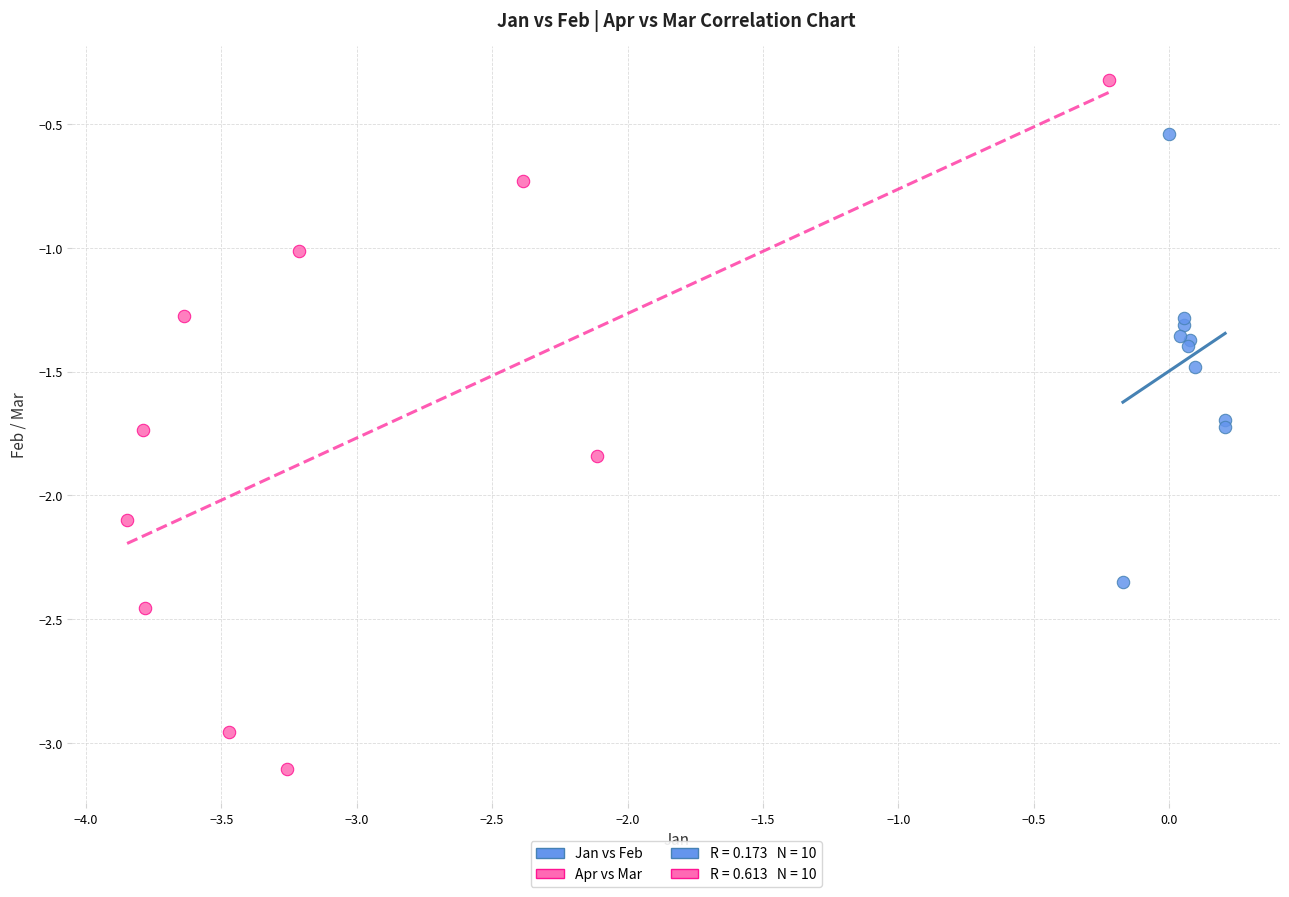

Which series reaches the minimum Y coordinate?

Apr vs Mar